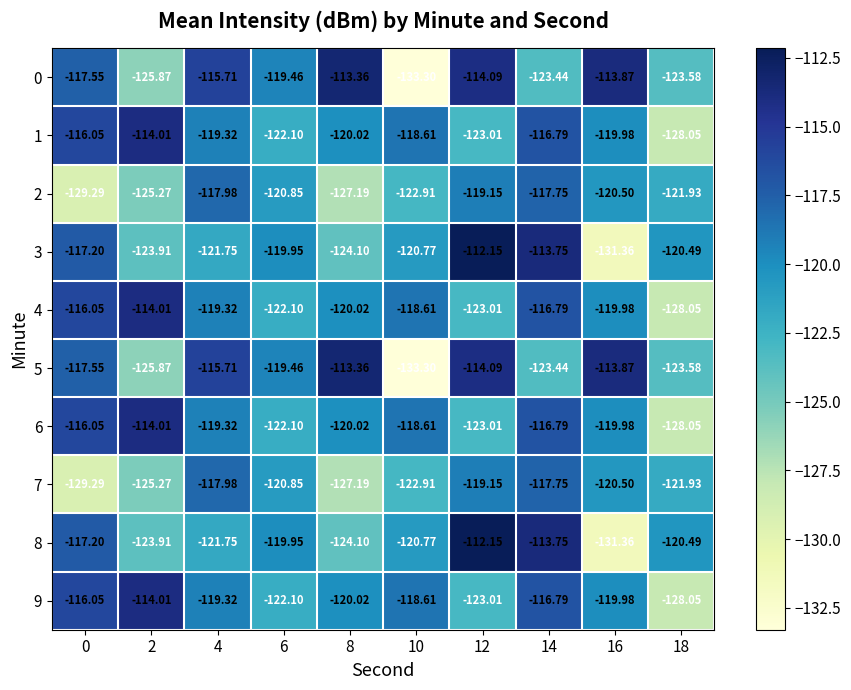

What is the difference between the highest and lowest values at 0?

13.2